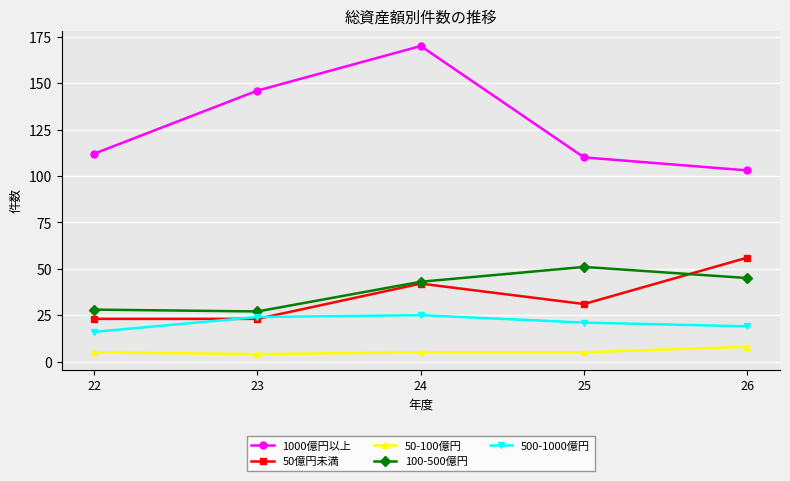

What is the sum of the 1000億円以上 values at 24 and 22?

282